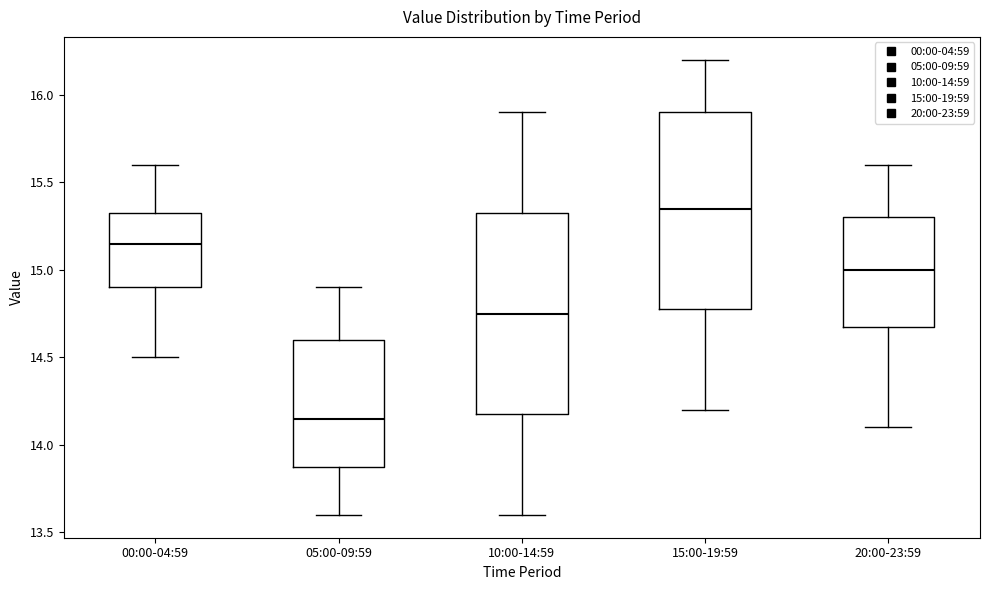

Reading left to right, transcribe this box plot: for each box, give where its median line is, the range the box spans, and where its two whiskers end, as read against the y-axis. The values are not printed on the chart, so give them approximately, as read against the axis.

00:00-04:59: median 15.15, box 14.90 to 15.35, whiskers 14.50 to 15.60
05:00-09:59: median 14.15, box 13.90 to 14.60, whiskers 13.60 to 14.90
10:00-14:59: median 14.75, box 14.20 to 15.35, whiskers 13.60 to 15.90
15:00-19:59: median 15.35, box 14.80 to 15.90, whiskers 14.20 to 16.20
20:00-23:59: median 15.00, box 14.70 to 15.30, whiskers 14.10 to 15.60